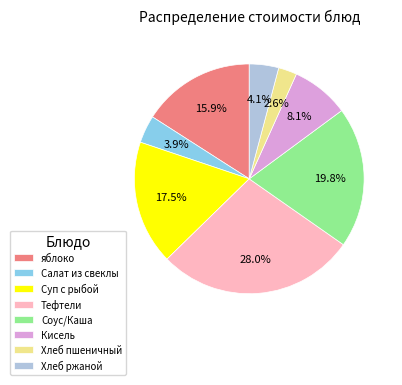

Is it true that яблоко is 30% of the pie?

False